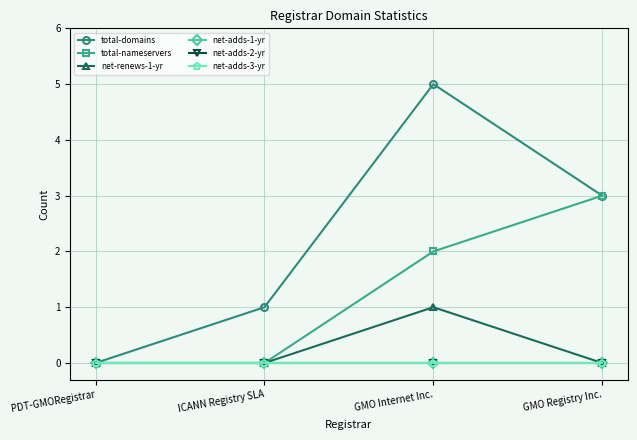

Does the chart have visible grid lines?

Yes